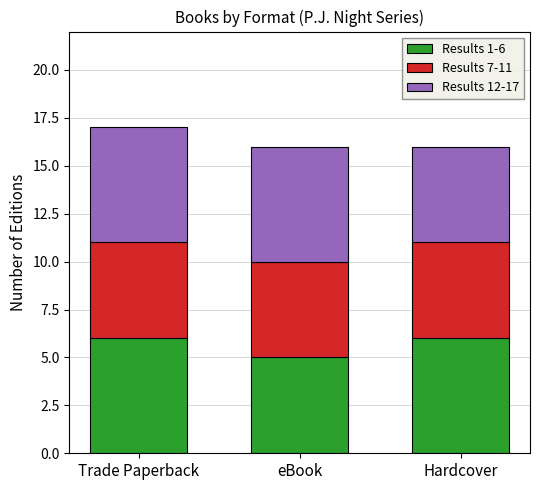

What is the minimum value for Results 1-6?

5